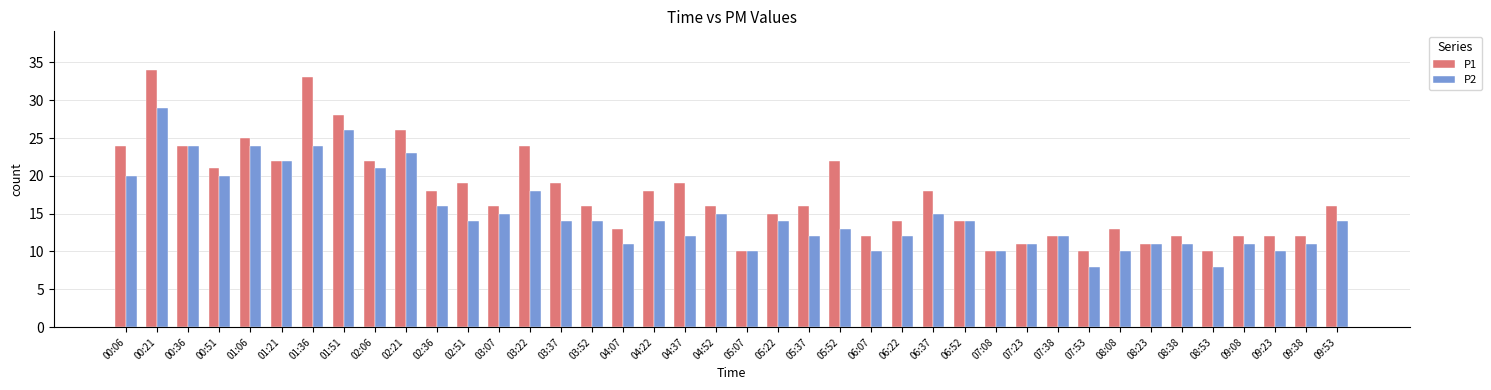

What is the label of the 33rd bar from the right?

01:51